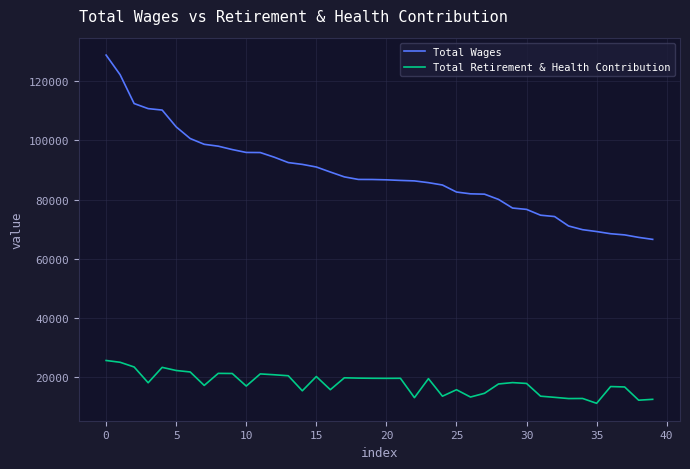

What is the difference between the second highest and second lowest values in the Total Wages series?

54856